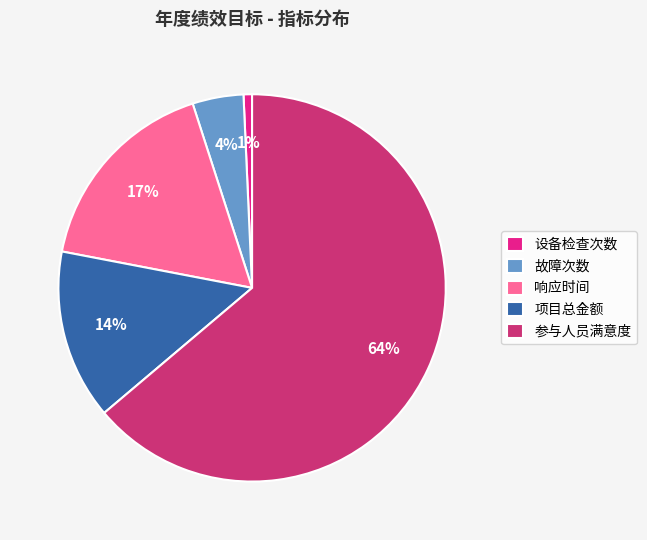

Rank the categories by value from highest to lowest.

参与人员满意度, 响应时间, 项目总金额, 故障次数, 设备检查次数